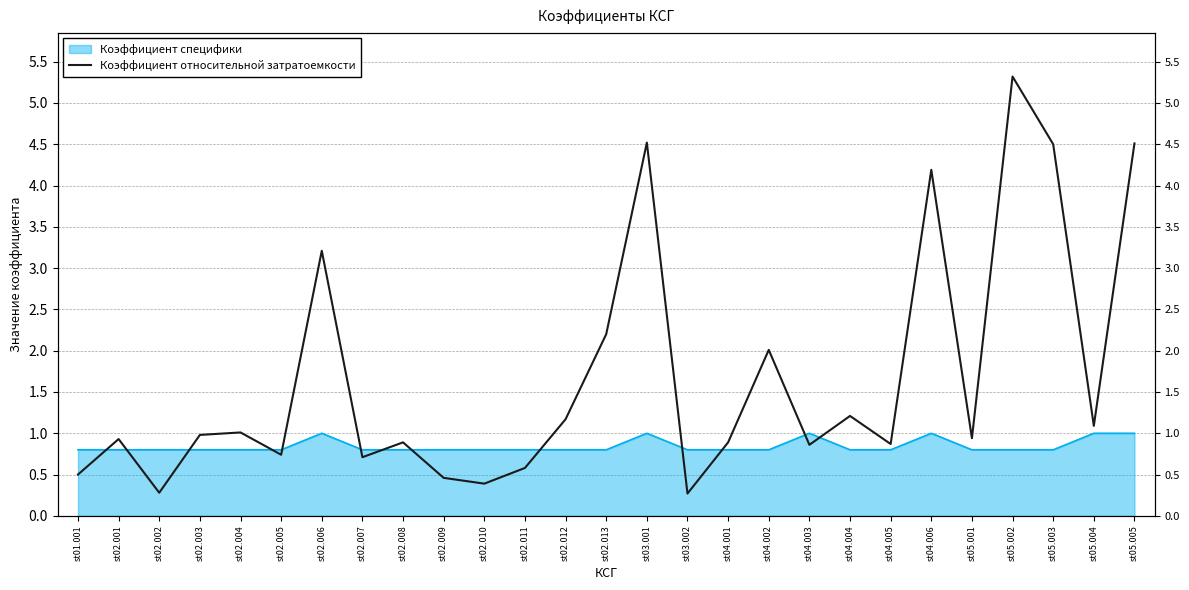

Rank the categories by value from lowest to highest.

st03.002, st02.002, st02.010, st02.009, st01.001, st02.011, st02.007, st02.005, st04.003, st04.005, st02.008, st04.001, st02.001, st05.001, st02.003, st02.004, st05.004, st02.012, st04.004, st04.002, st02.013, st02.006, st04.006, st05.003, st05.005, st03.001, st05.002